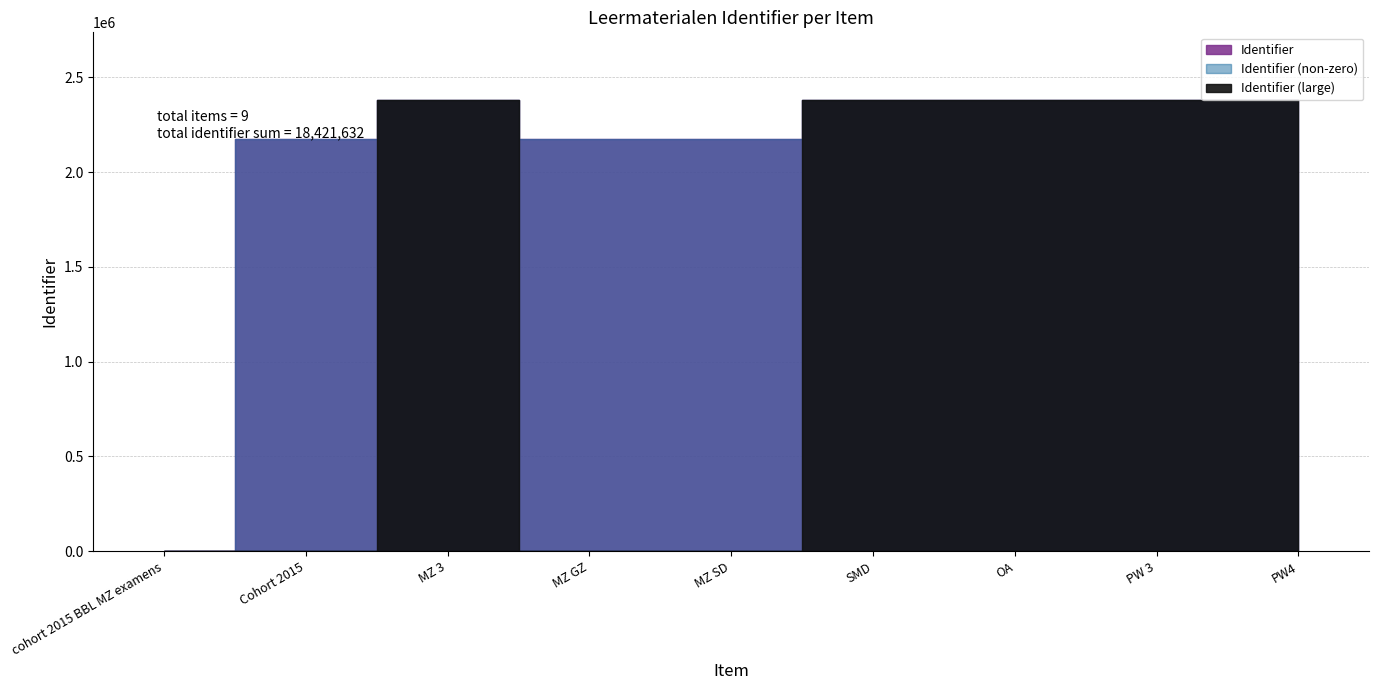

What position from the right is MZ GZ?

6